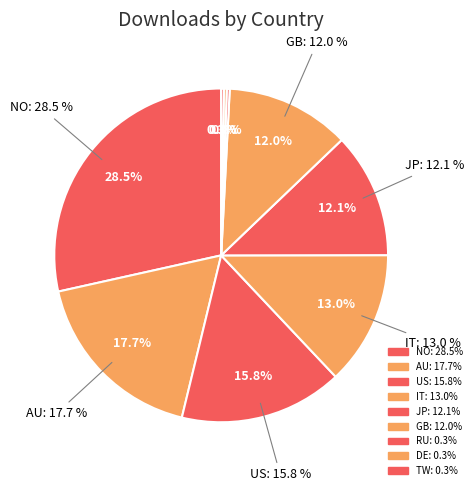

Does VA represent more than half of the total?

No